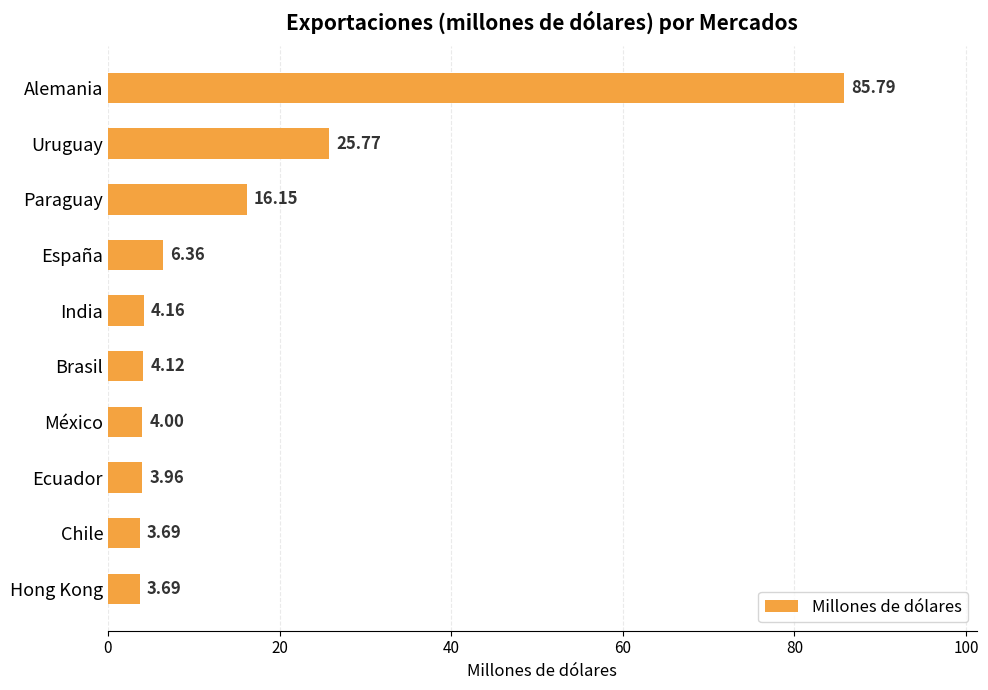

What is the difference between the maximum and minimum values?

82.1